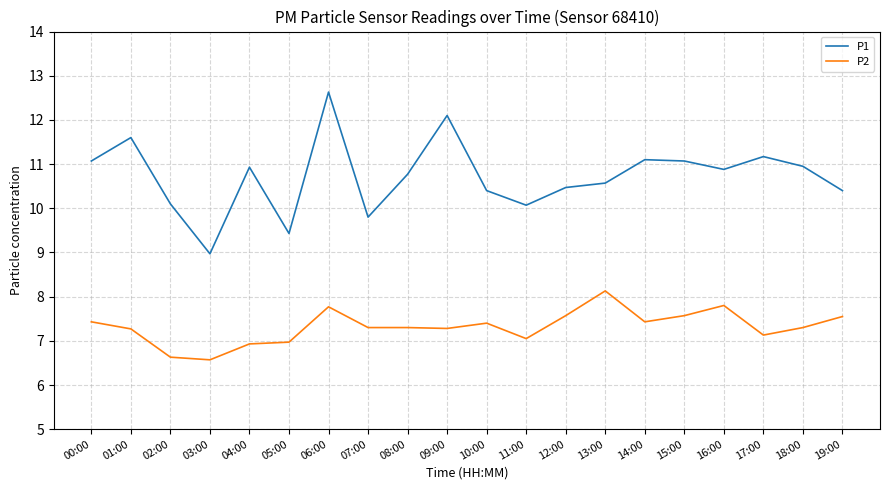

Read the P1 value at 14:00.

11.1